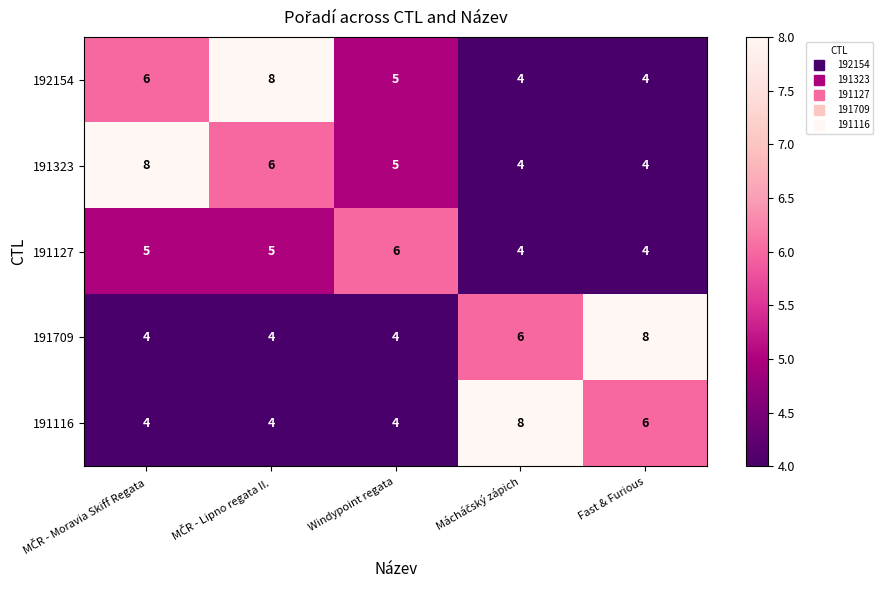

What is the sum of all 191127 values?

24